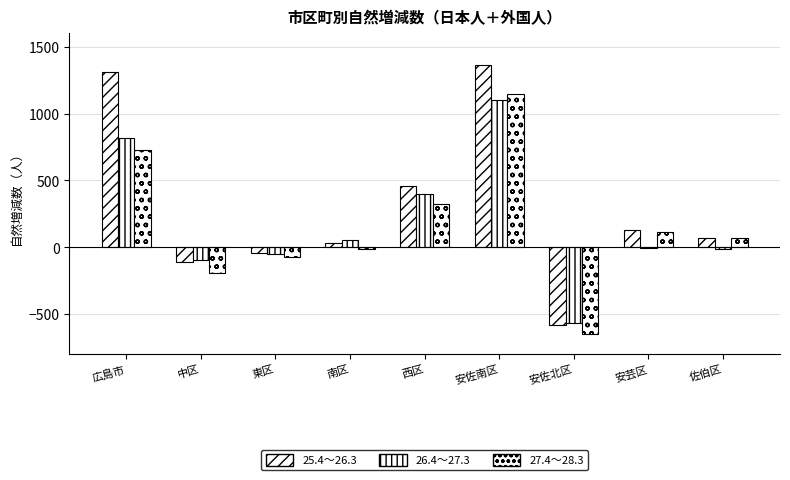

How many categories are shown in the chart?

9